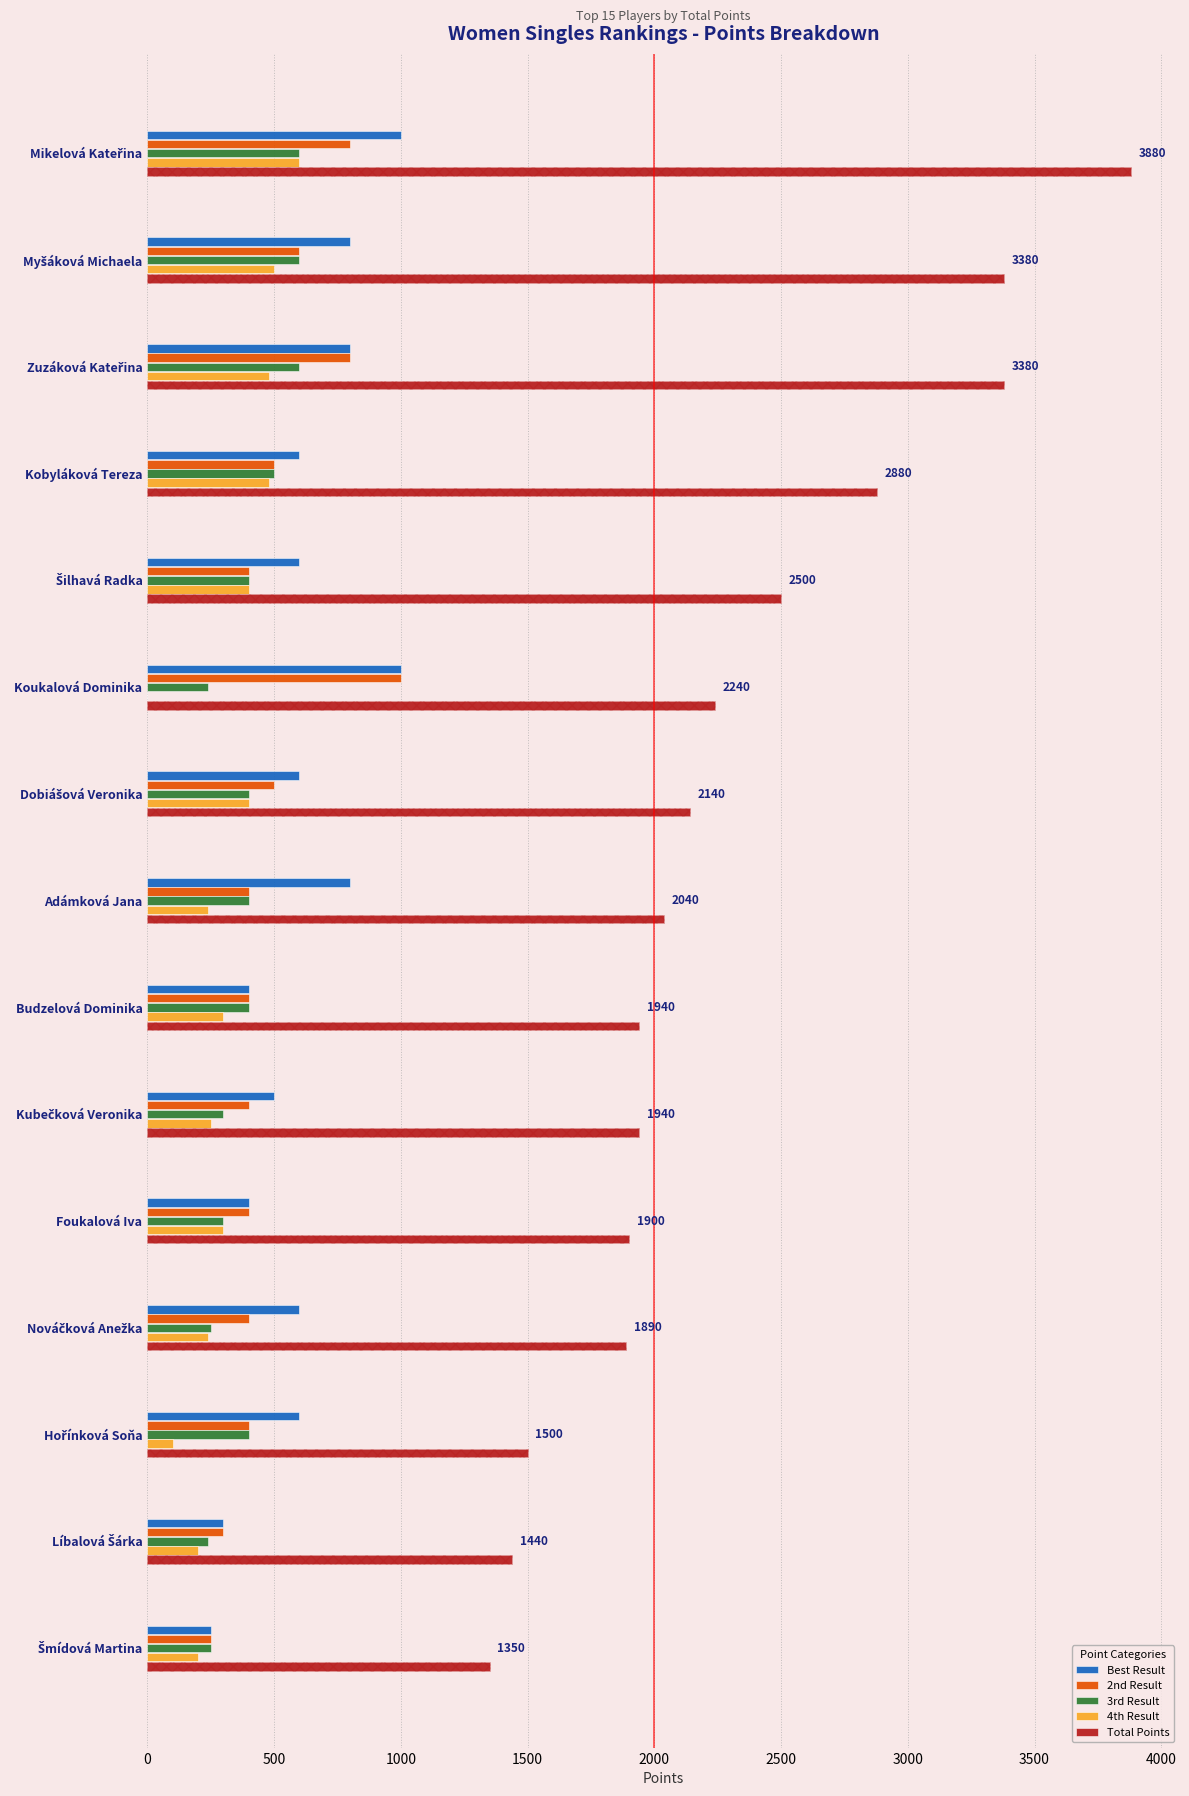

What is the highest value of the 2nd Result series?

1000